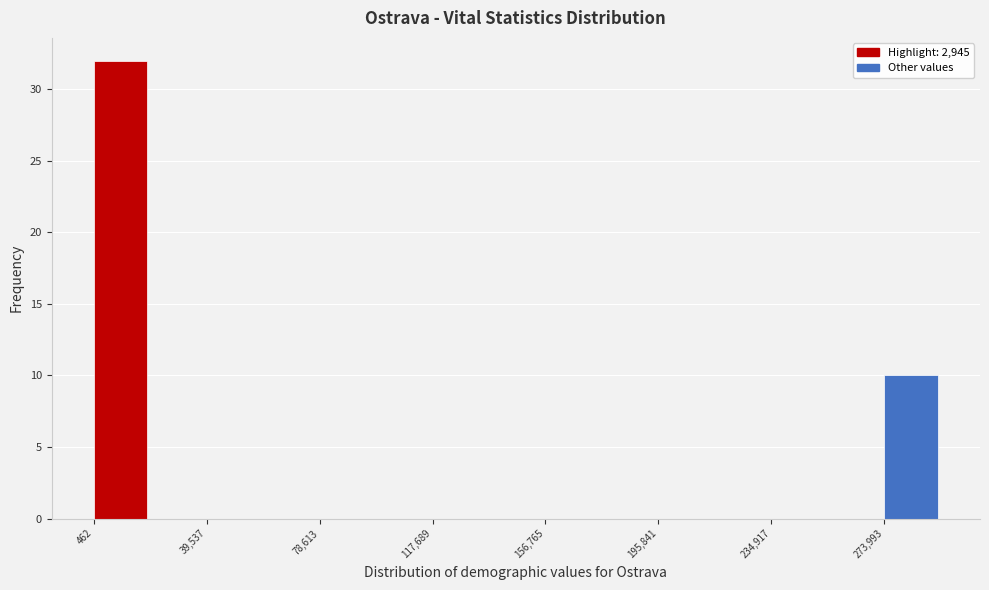

Around what value on the x-axis is the tallest bar? Give the approximate position of its centre, as read against the axis.

10000